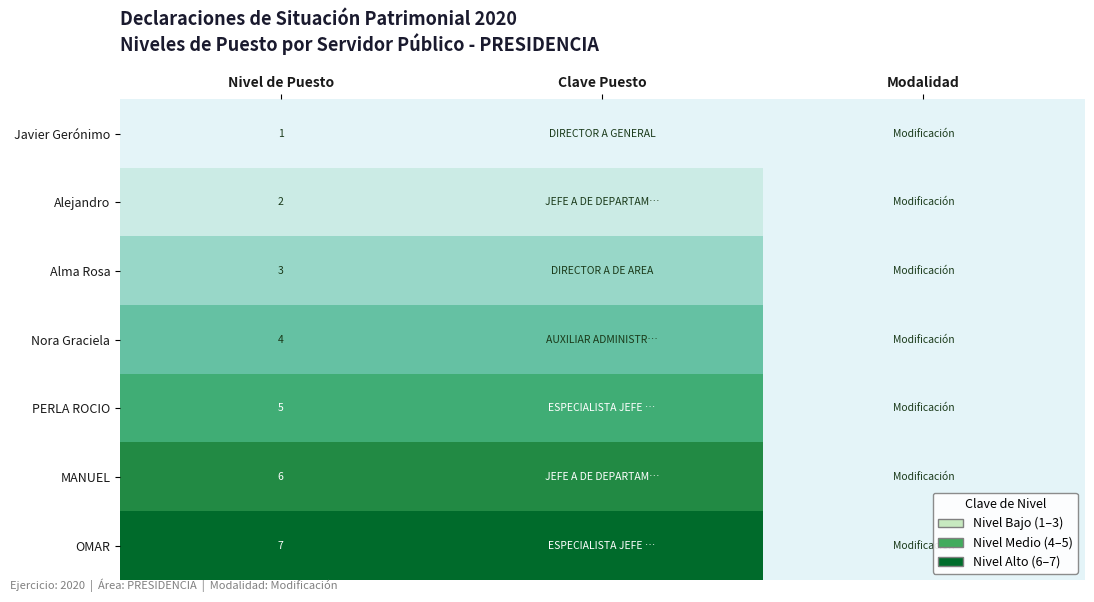

Is it true that Javier Gerónimo equals 1 at Nivel de Puesto?

True